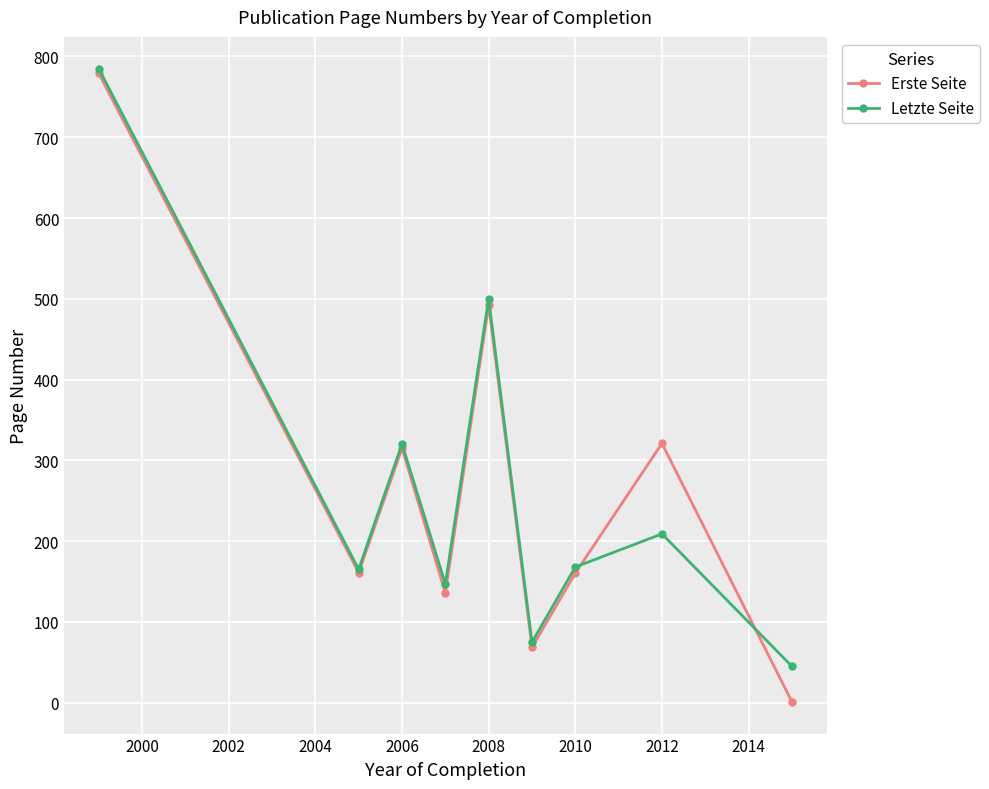

What is the minimum value shown in the chart?

1.0